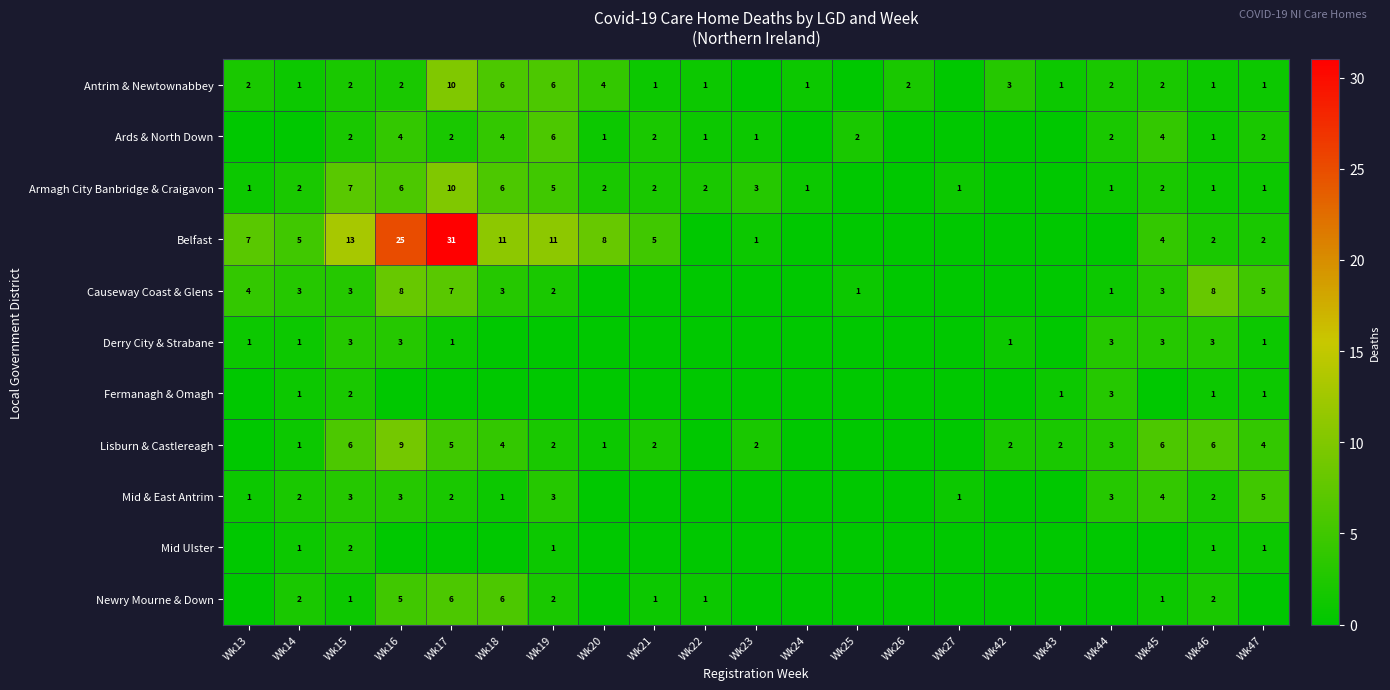

How many series are shown in this chart?

11